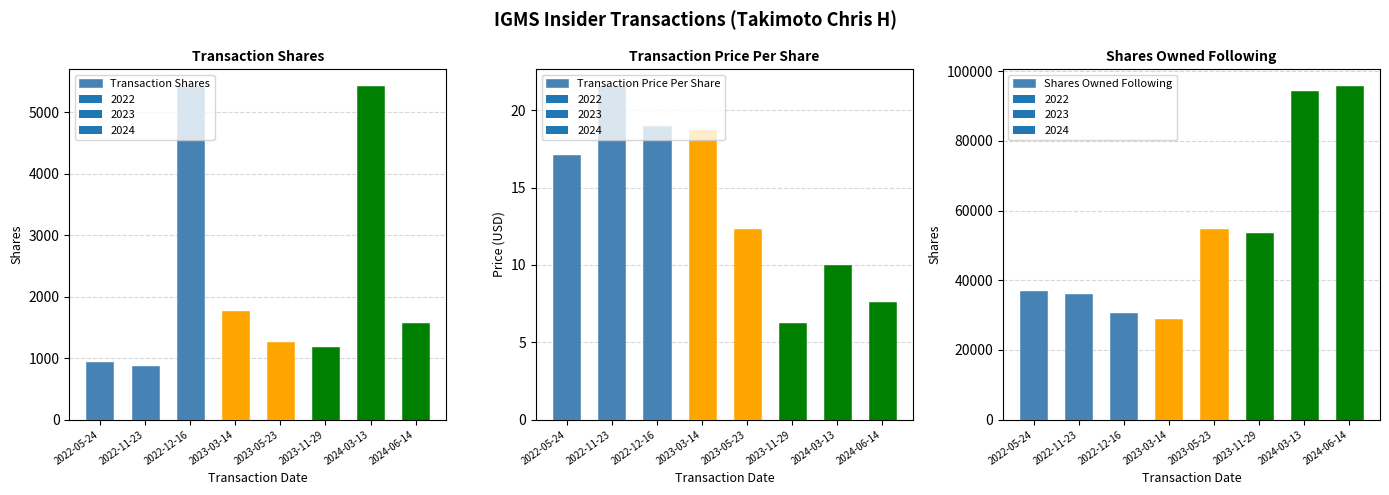

Is it true that Transaction Shares equals 1332.7 at 2024-03-13?

False